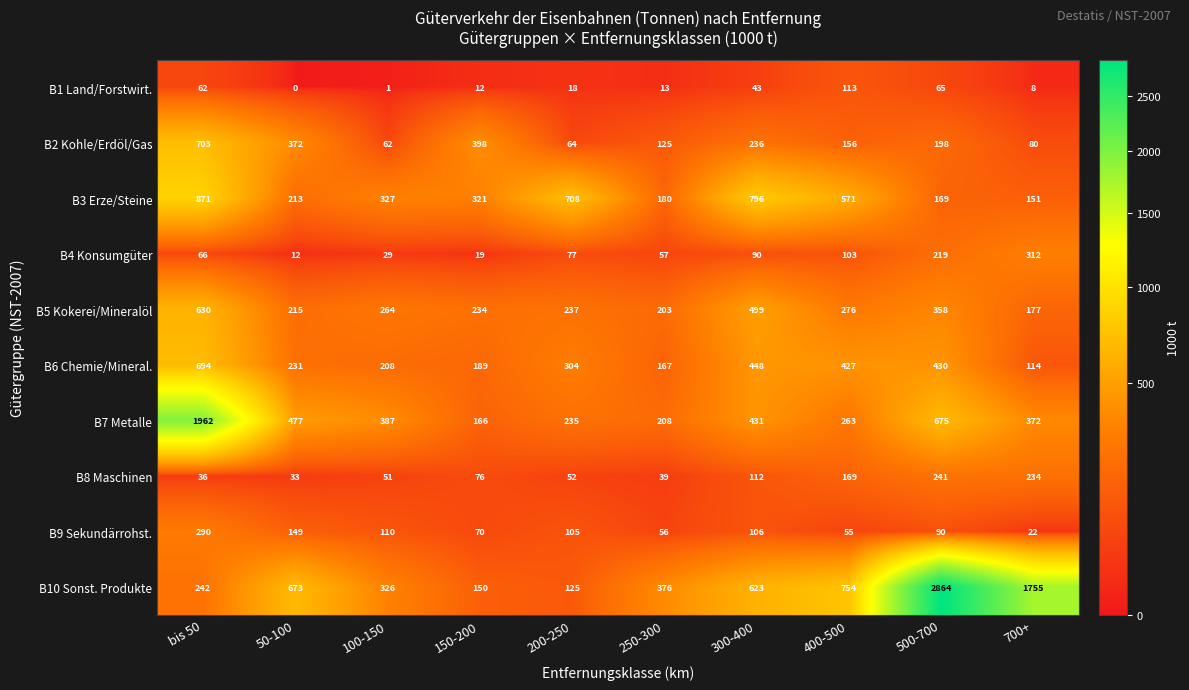

How many categories are shown in the chart?

10